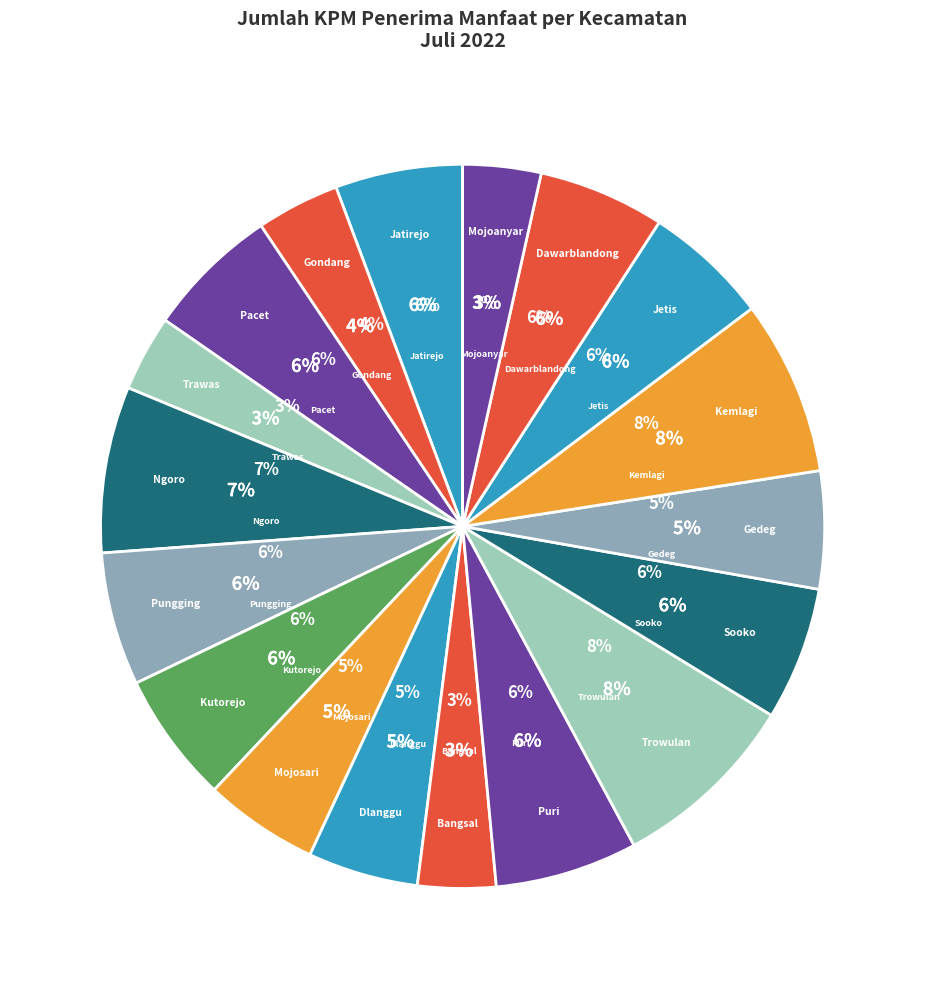

What portion of the pie excludes Kemlagi?

92.2%